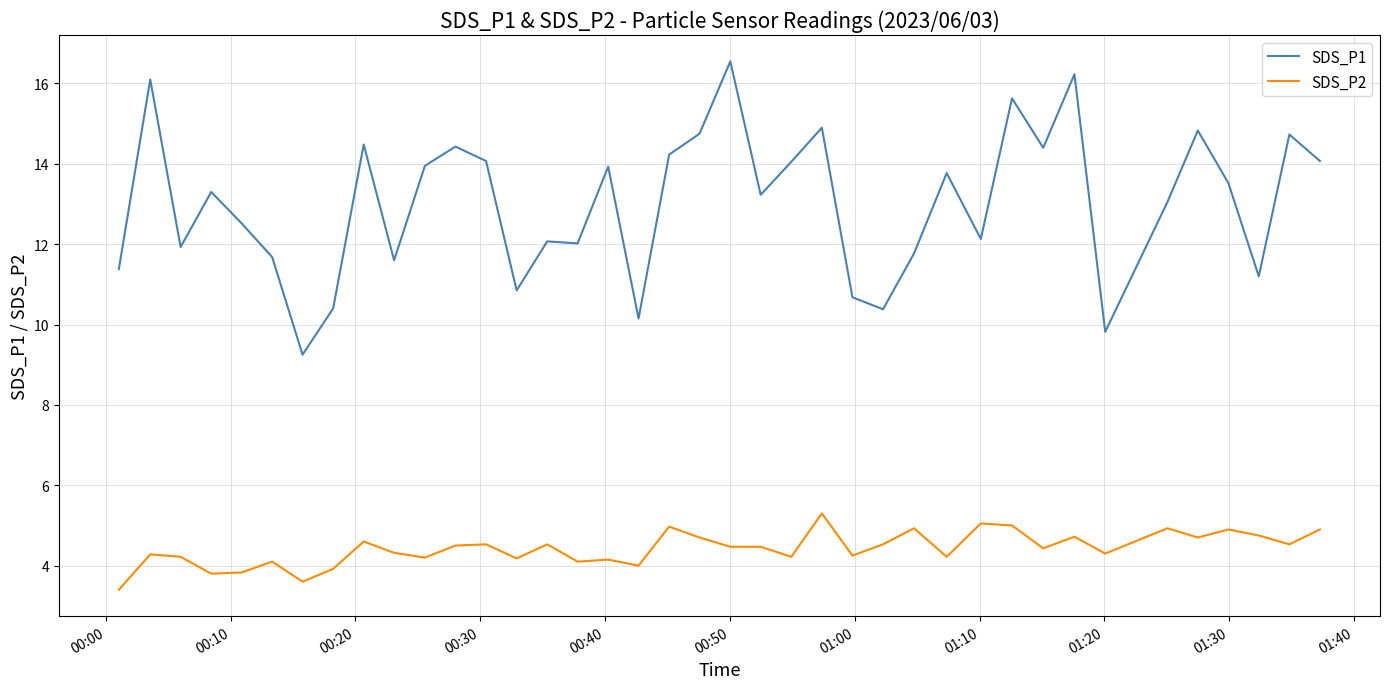

Which series has the widest spread of values?

SDS_P1